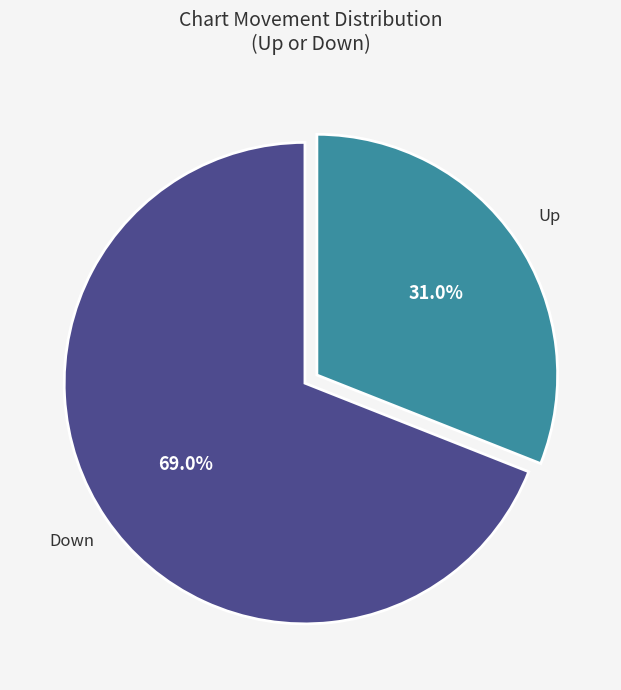

How many segments does this pie chart have?

2